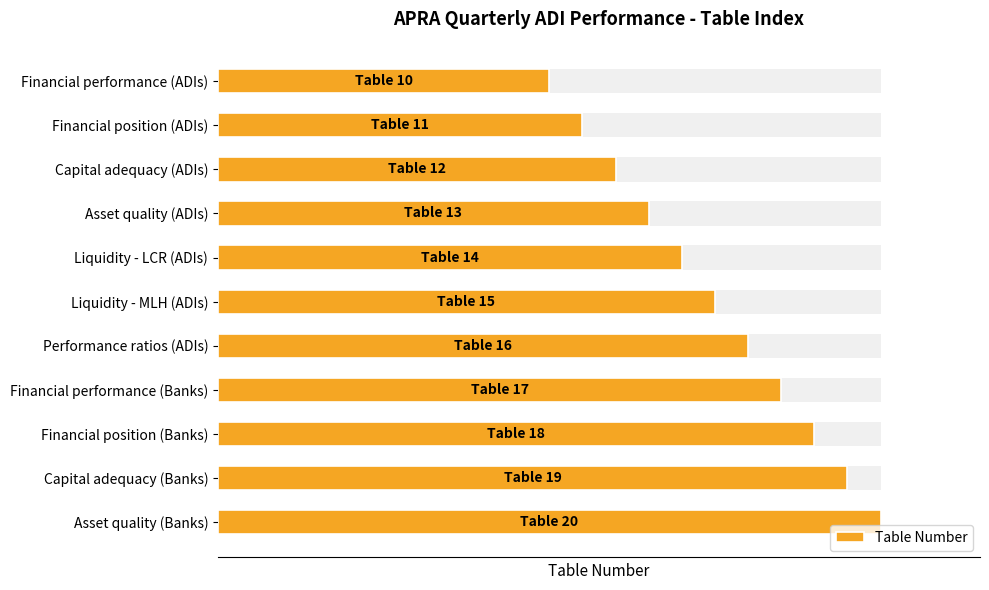

Are the bars horizontal?

Yes